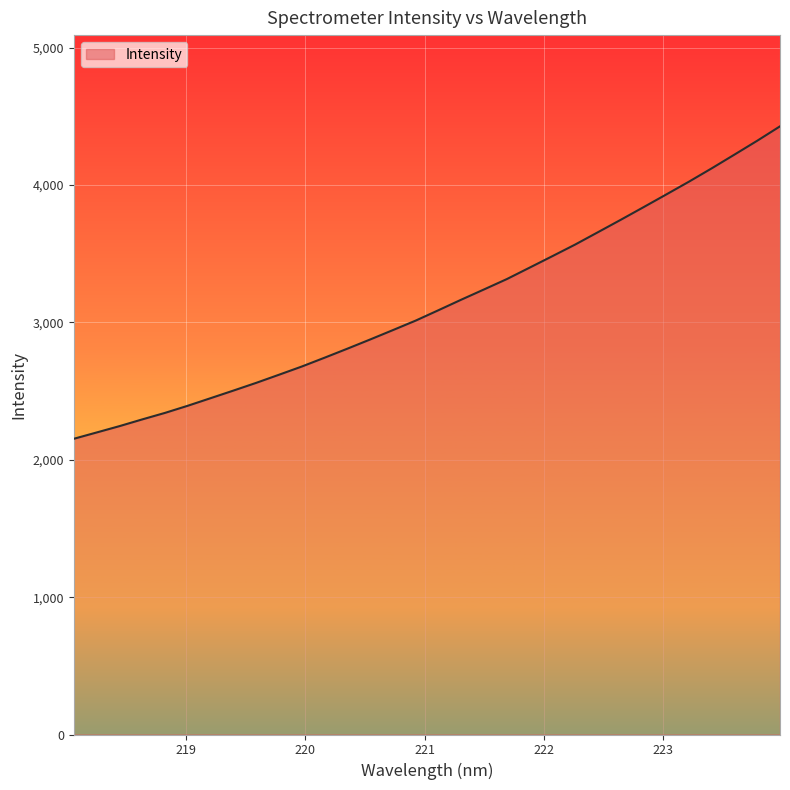

What is the smallest value displayed?

2152.9